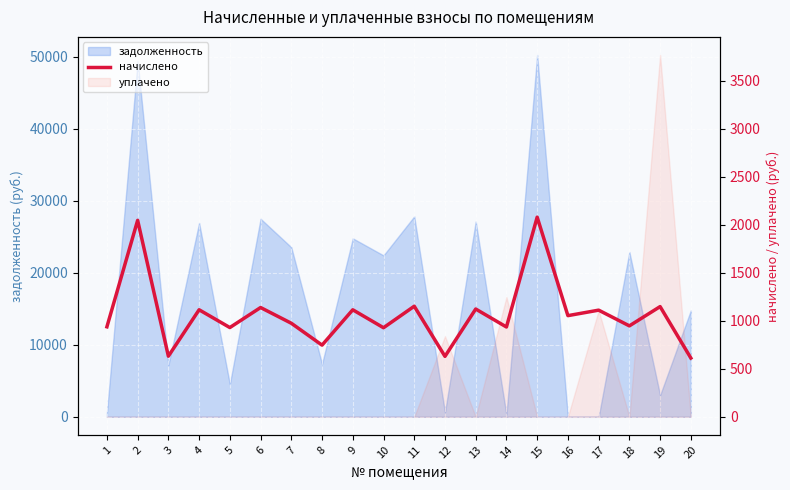

What is the difference between the second highest and second lowest values?

1417.7